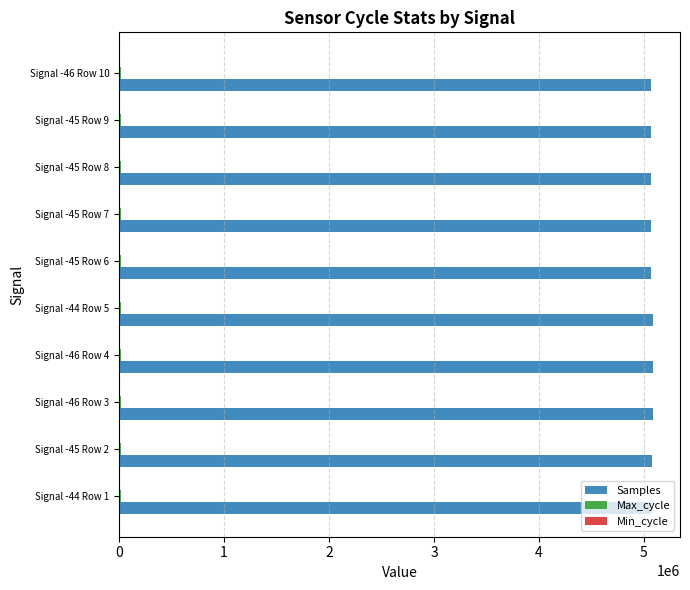

What is the greatest value displayed?

5089362